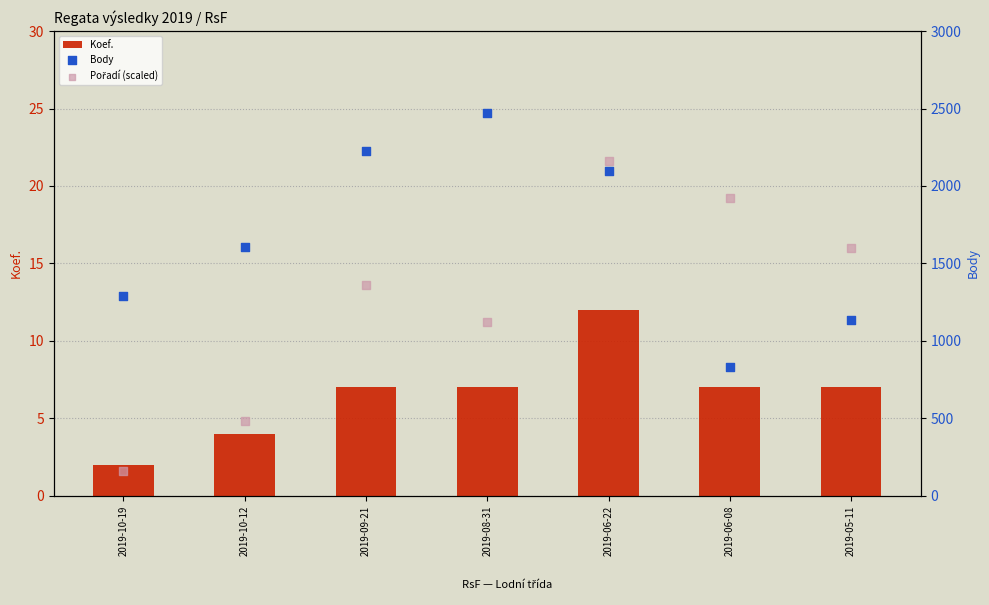

Is the value of Pořadí (scaled) at 2019-09-21 greater than the value of Koef. at 2019-09-21?

Yes